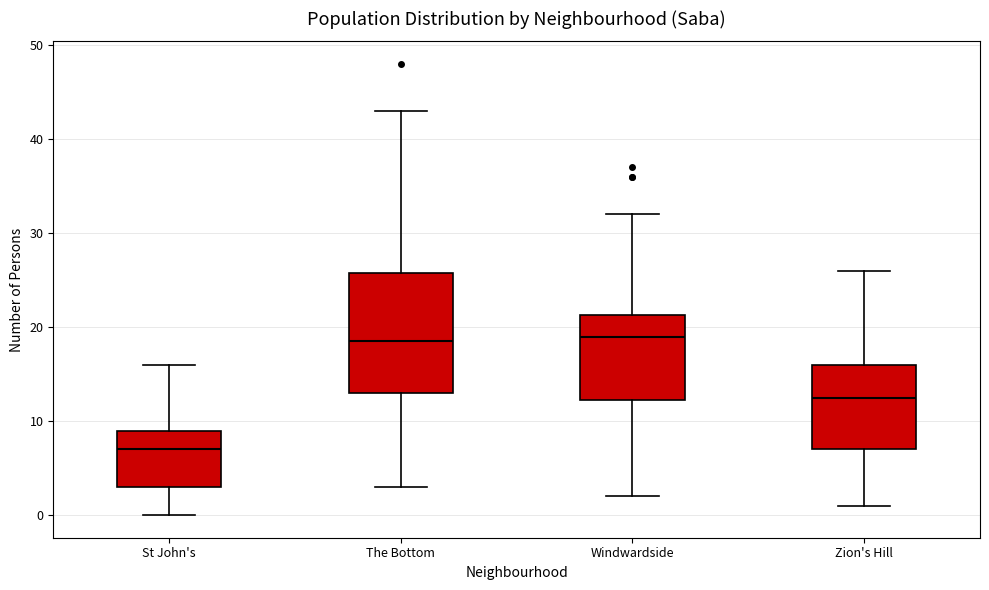

Reading left to right, transcribe this box plot: for each box, give where its median line is, the range the box spans, and where its two whiskers end, as read against the y-axis. The values are not printed on the chart, so give them approximately, as read against the axis.

St John's: median 7, box 3 to 9, whiskers 0 to 16
The Bottom: median 19, box 13 to 26, whiskers 3 to 43
Windwardside: median 19, box 12 to 21, whiskers 2 to 32
Zion's Hill: median 13, box 7 to 16, whiskers 1 to 26